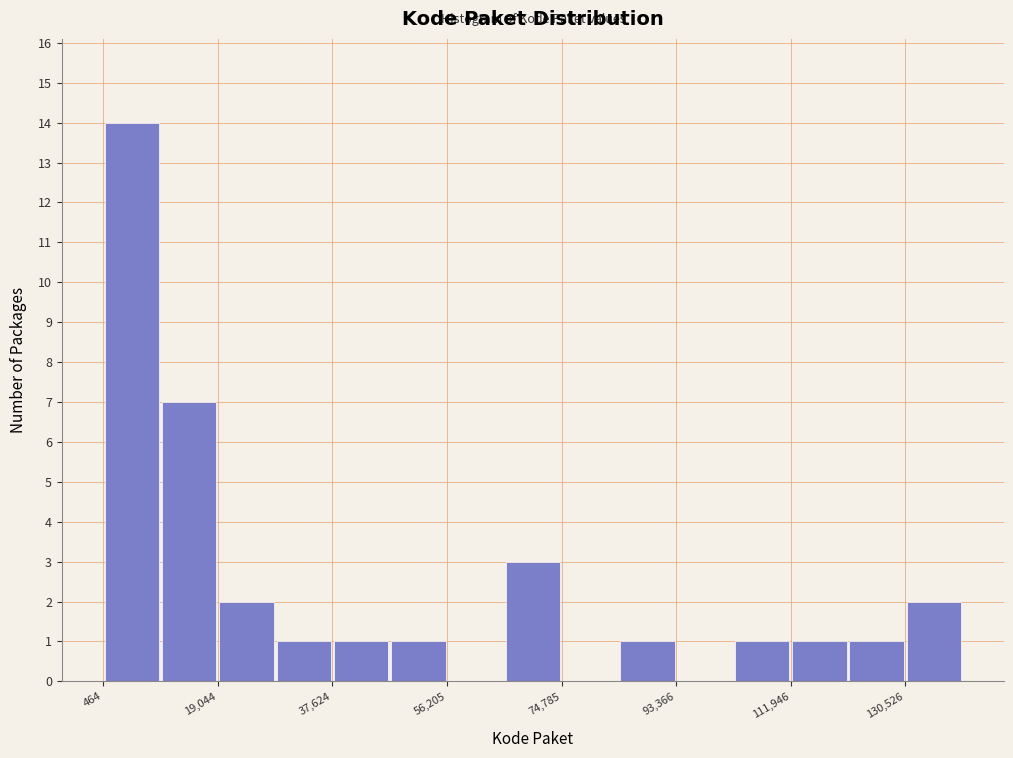

Reading left to right, list every bar in this chart as the range it spans on the x-axis followed by its height. Neither the bar edges nor the heights are printed on the chart, so give them approximately, as read against the axes.

0 to 10000: 14
10000 to 20000: 7
20000 to 28000: 2
28000 to 38000: 1
38000 to 46000: 1
46000 to 56000: 1
56000 to 66000: 0
66000 to 74000: 3
74000 to 84000: 0
84000 to 94000: 1
94000 to 102000: 0
102000 to 112000: 1
112000 to 122000: 1
122000 to 130000: 1
130000 to 140000: 2